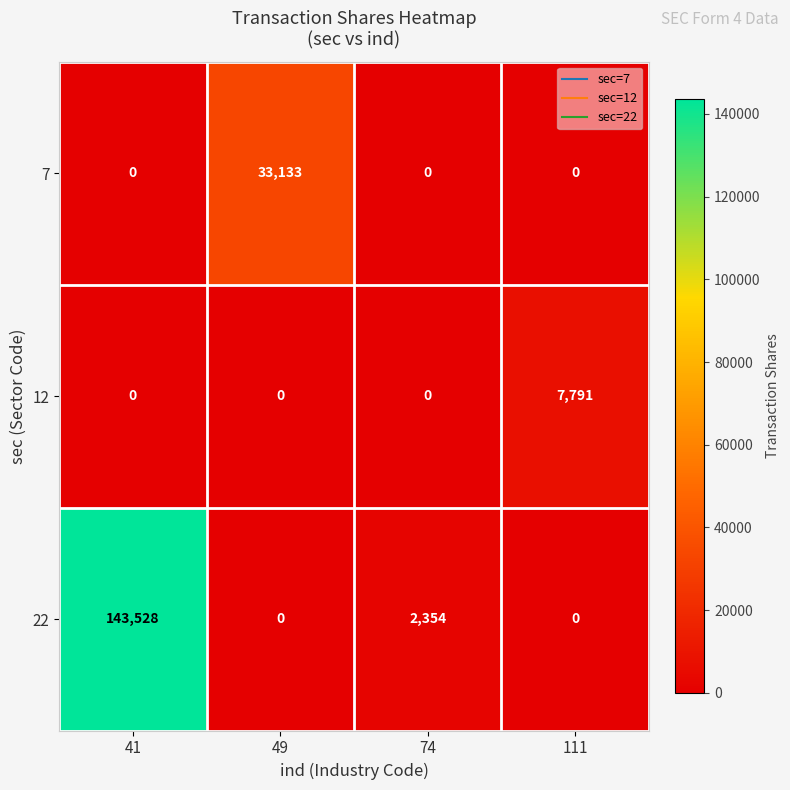

Reading right to left, what are all the values shown in this chart?

7: 0	0	33133	0
12: 7791	0	0	0
22: 0	2354	0	143528